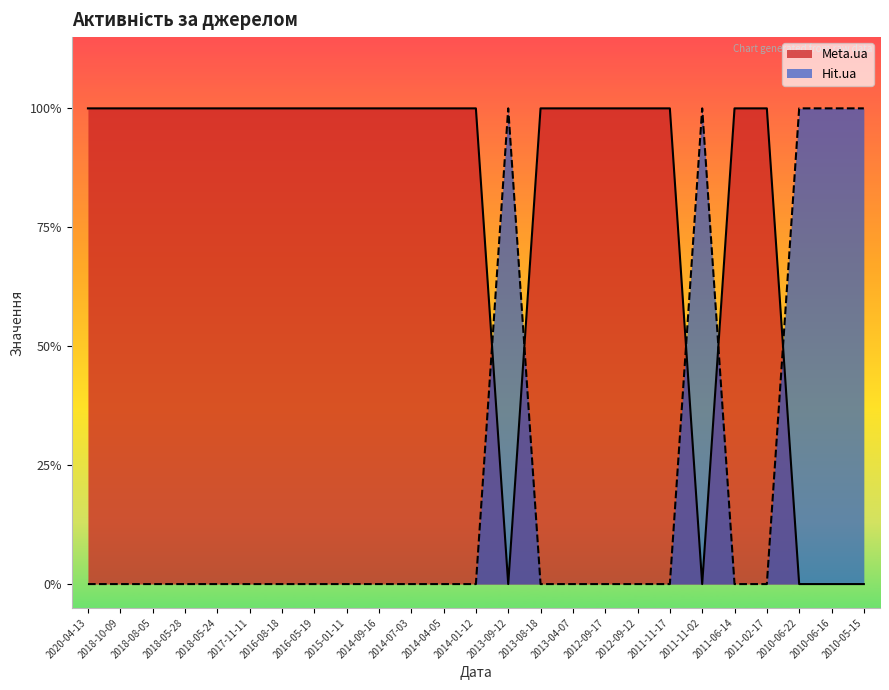

Which series has the largest total across all categories?

Meta.ua